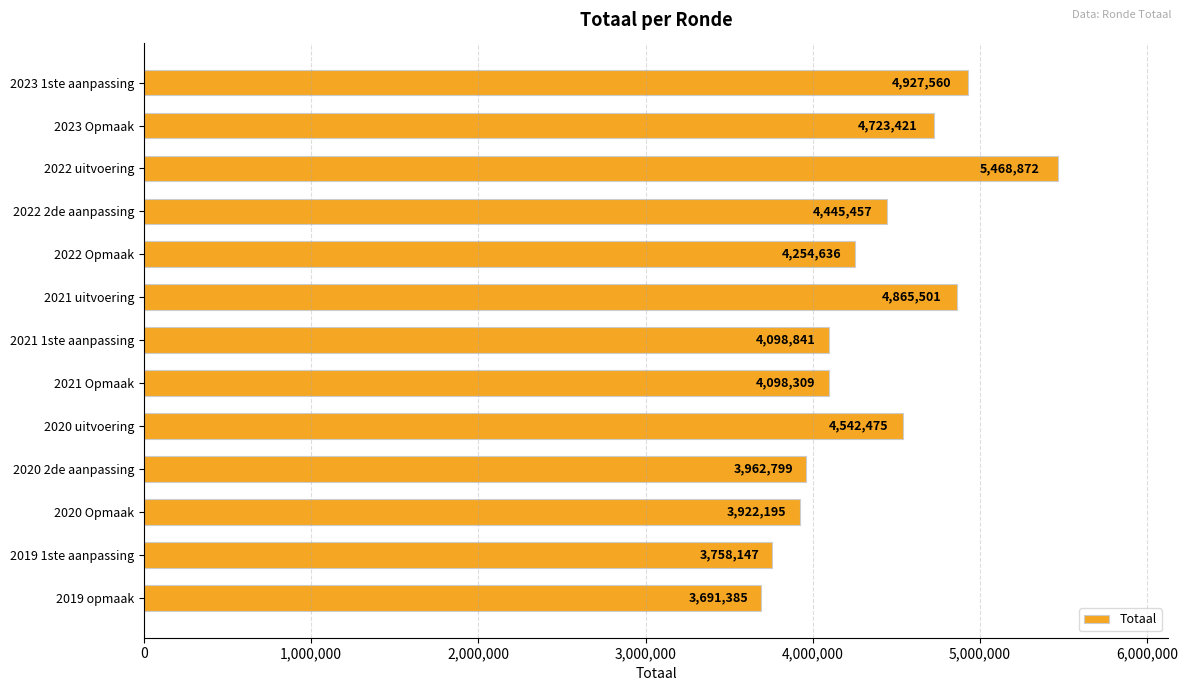

The chart shows a value of 4927560 at 2023 1ste aanpassing. True or false?

True